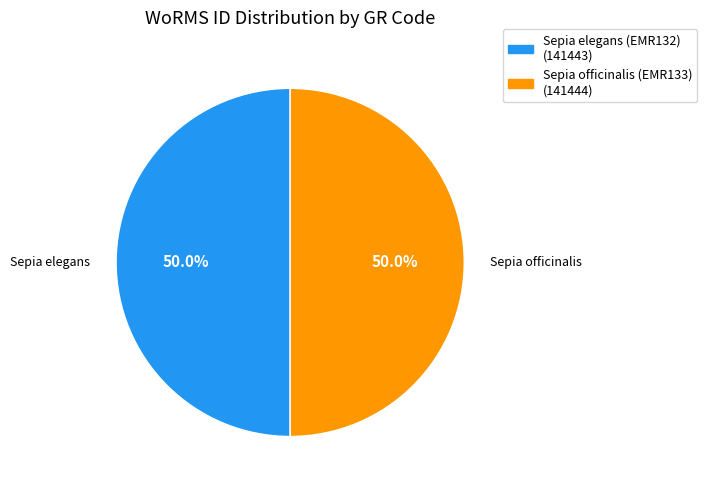

Is the sum of Sepia officinalis (EMR133) and Sepia elegans (EMR132) greater than half?

Yes